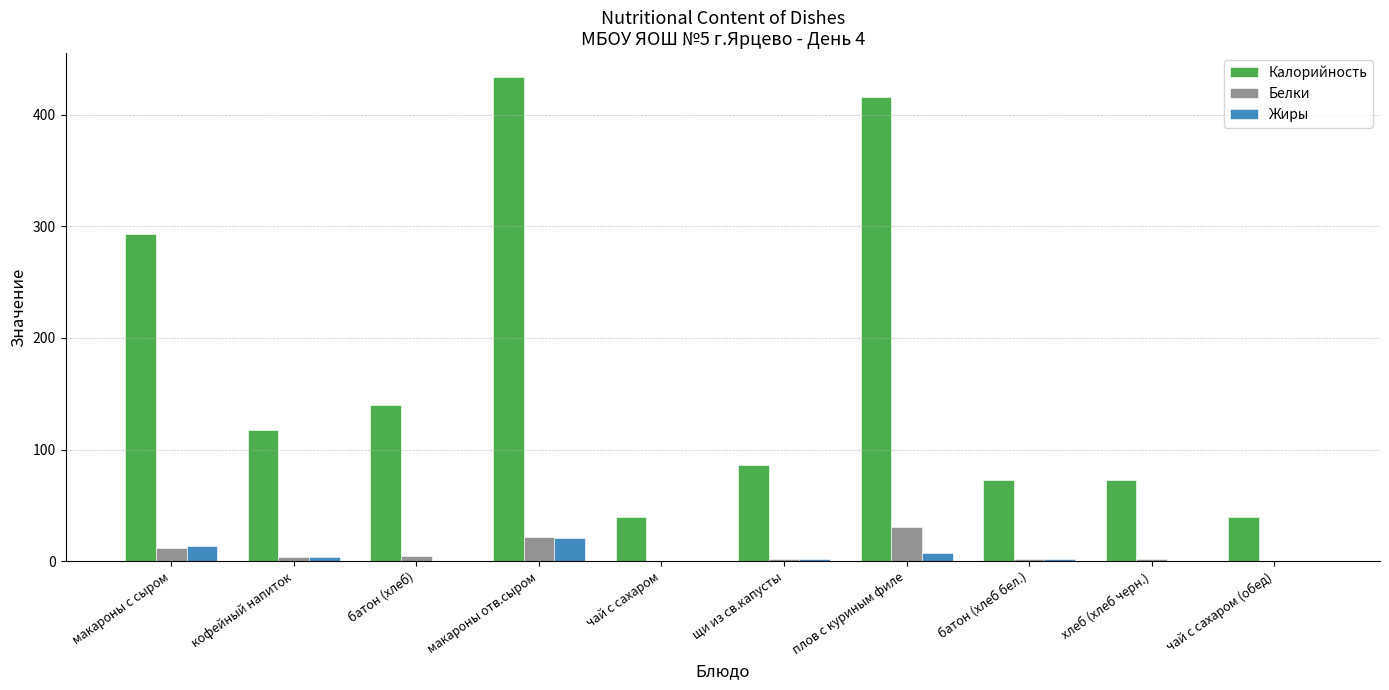

True or false: Калорийность has a value of 275.3 at плов с куриным филе.

False